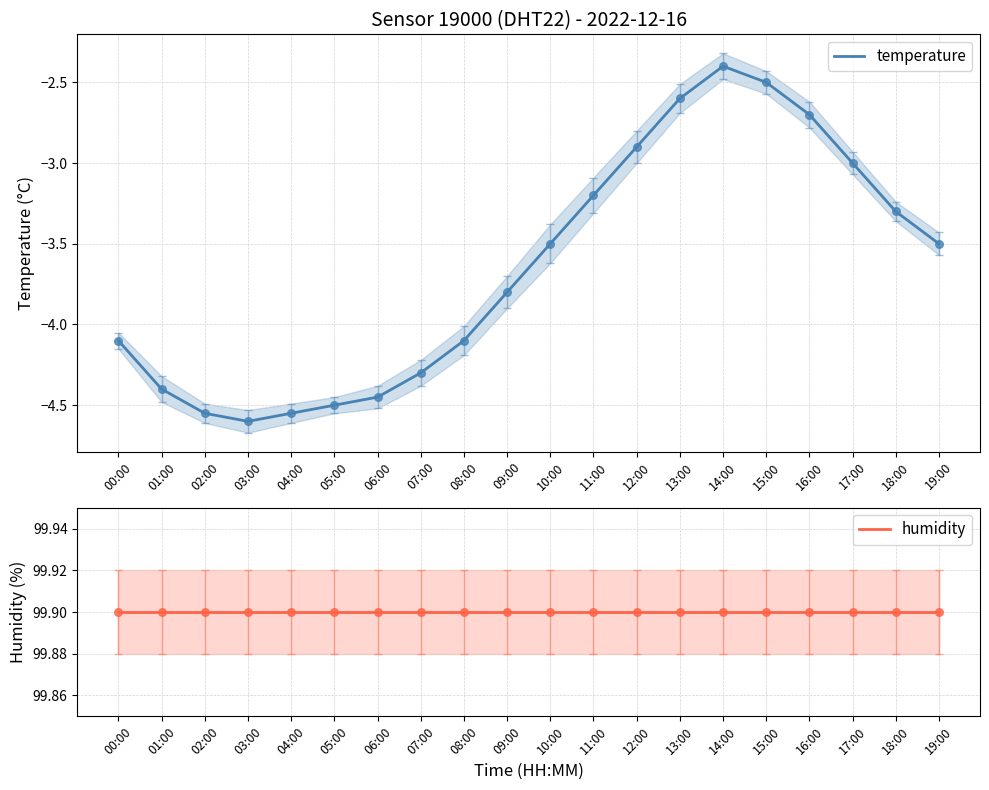

Is the value of humidity at 01:00 greater than the value of temperature at 07:00?

Yes